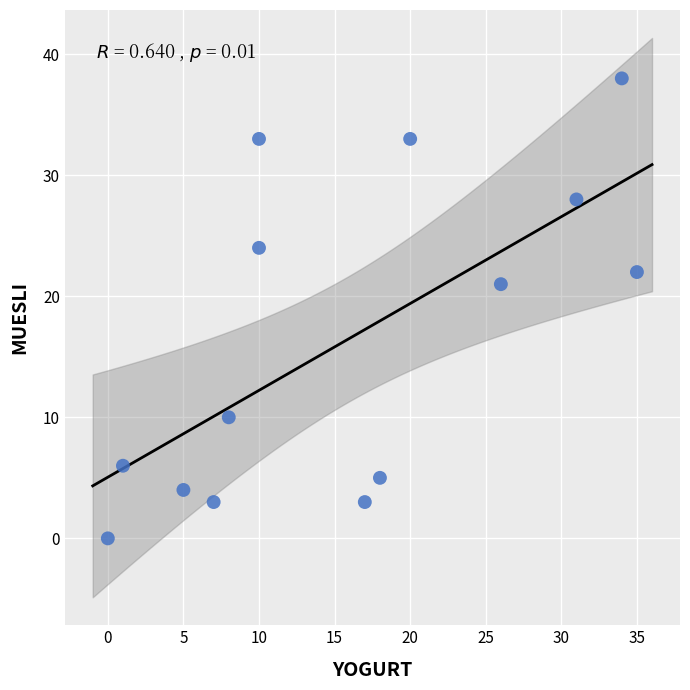

What Y value in the scatter plot is closest to 19?

21